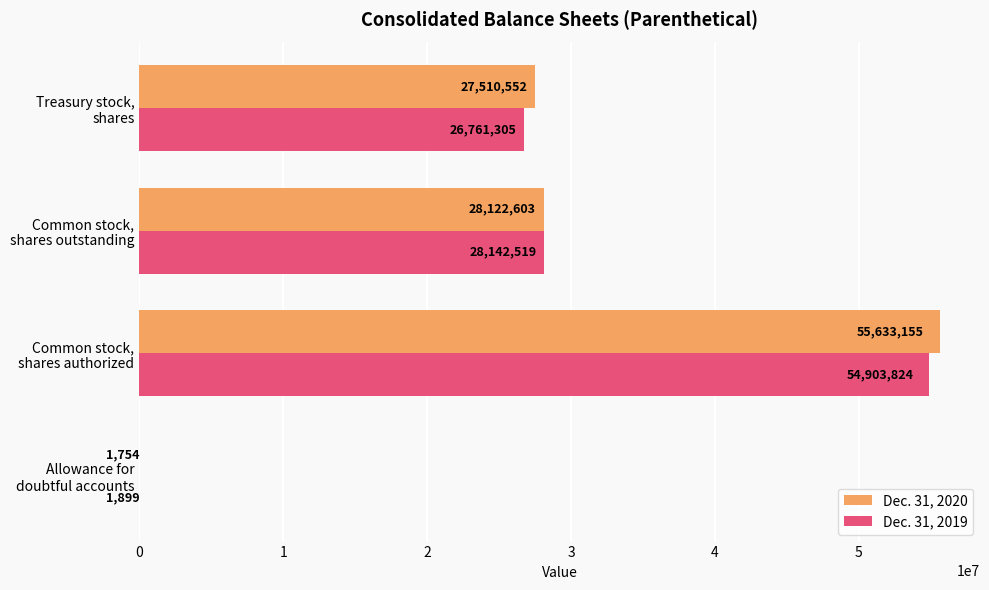

Which series has the largest total across all categories?

Dec. 31, 2020